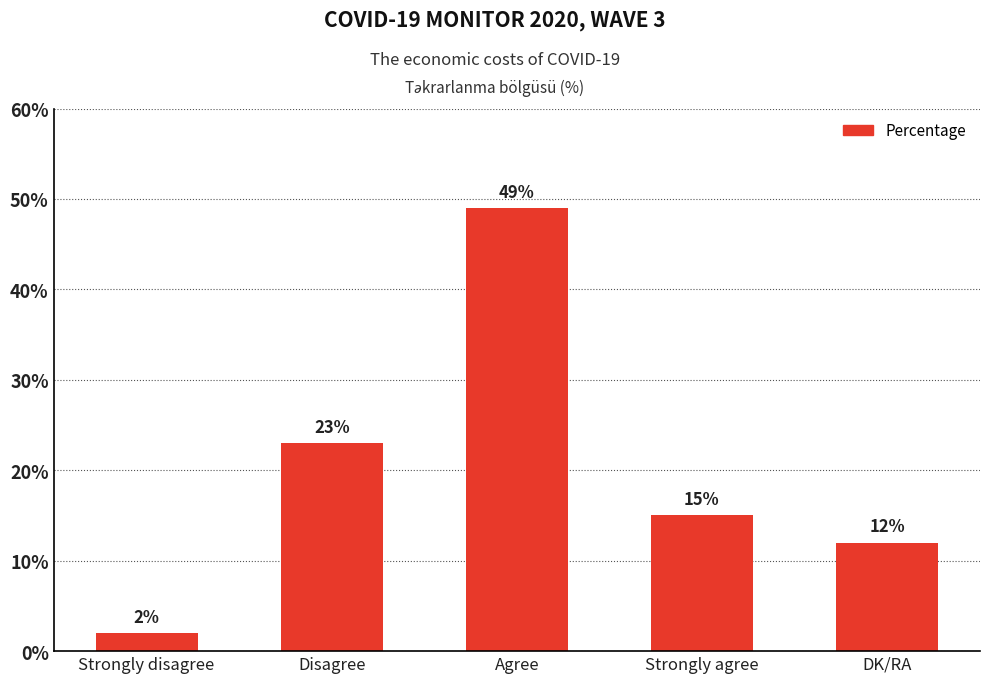

Reading left to right, extract all data points from this chart.

2	23	49	15	12